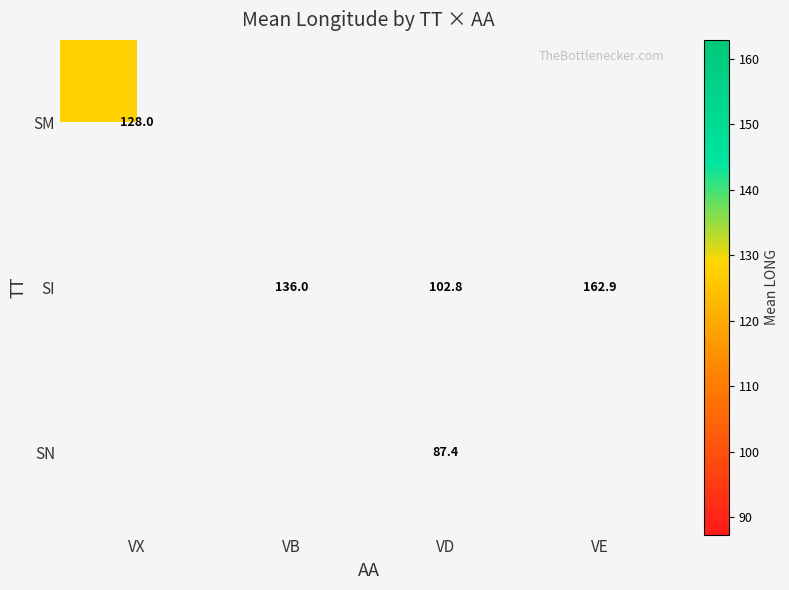

How many values in SN are above zero?

1